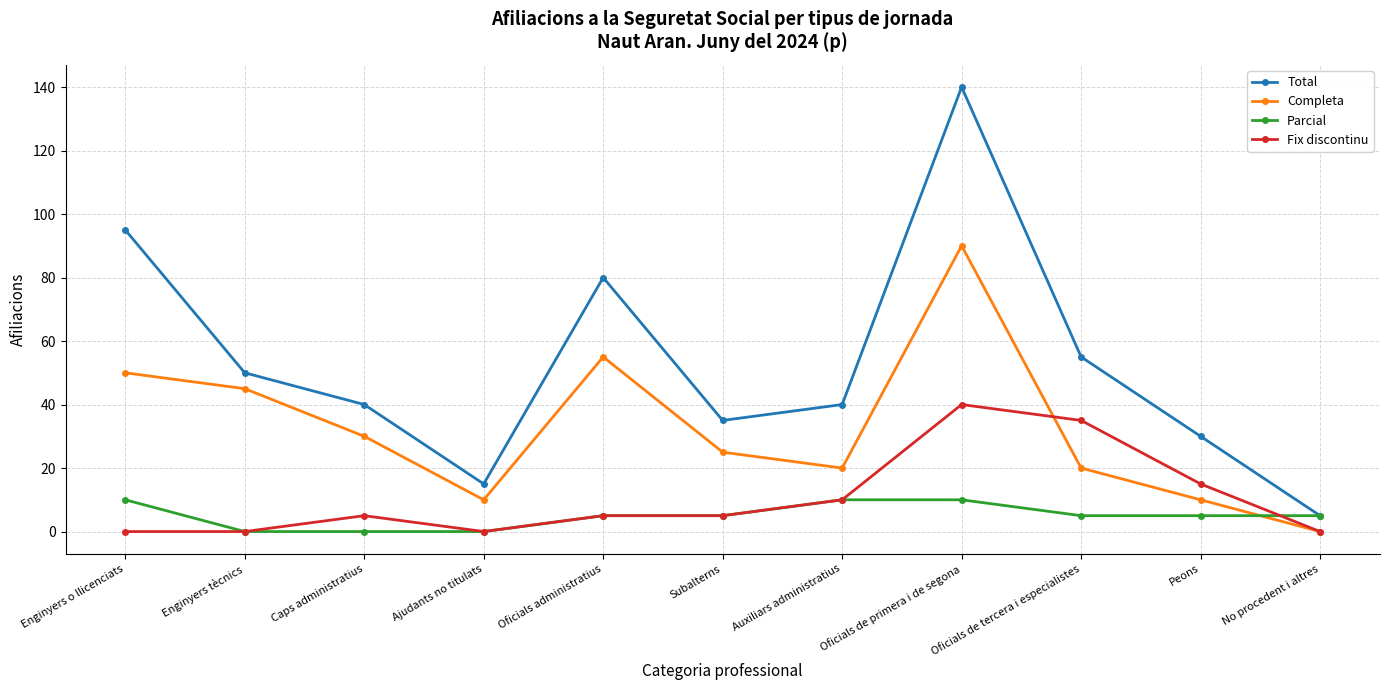

Reading right to left, transcribe all the data shown in this chart.

Total: 5	30	55	140	40	35	80	15	40	50	95
Completa: 0	10	20	90	20	25	55	10	30	45	50
Parcial: 5	5	5	10	10	5	5	0	0	0	10
Fix discontinu: 0	15	35	40	10	5	5	0	5	0	0